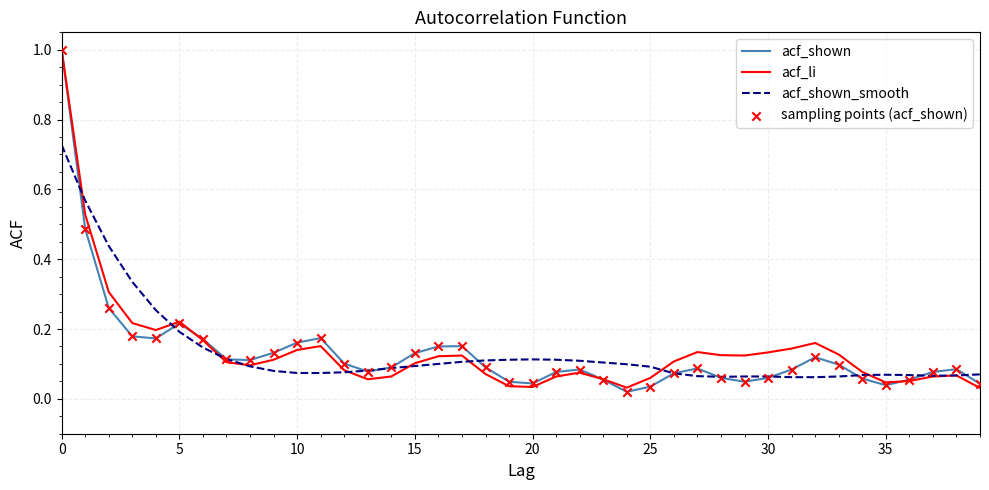

At how many categories does at least one series exceed 0?

40